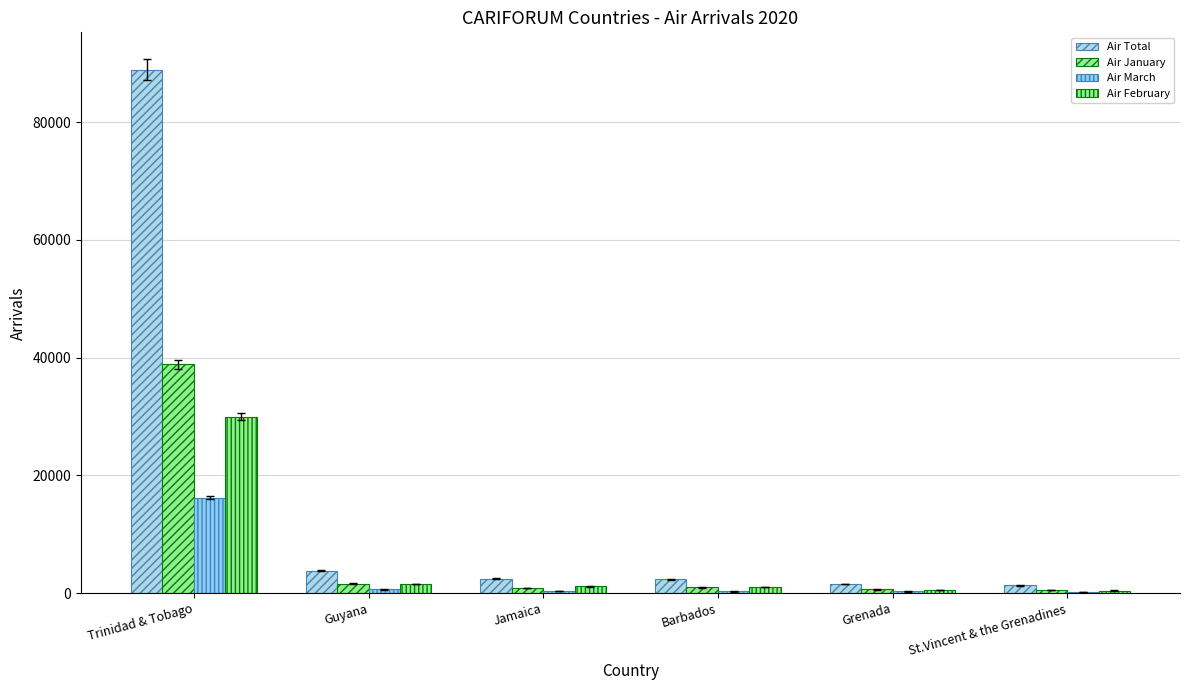

What is the label of the 1st bar from the left?

Trinidad & Tobago